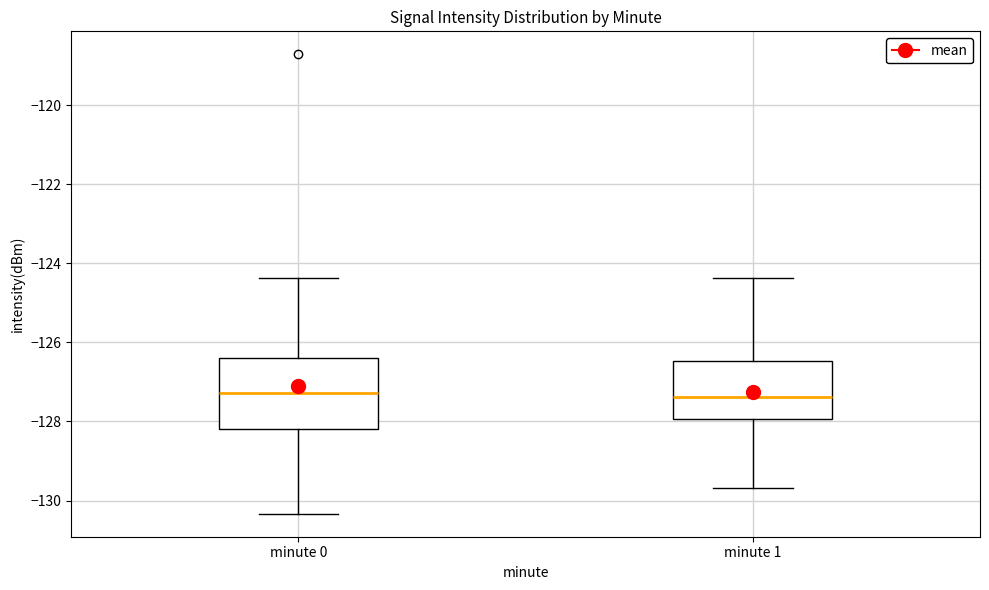

Reading left to right, transcribe this box plot: for each box, give where its median line is, the range the box spans, and where its two whiskers end, as read against the y-axis. The values are not printed on the chart, so give them approximately, as read against the axis.

minute 0: median -127.2, box -128.2 to -126.4, whiskers -130.4 to -124.4
minute 1: median -127.4, box -128.0 to -126.4, whiskers -129.6 to -124.4